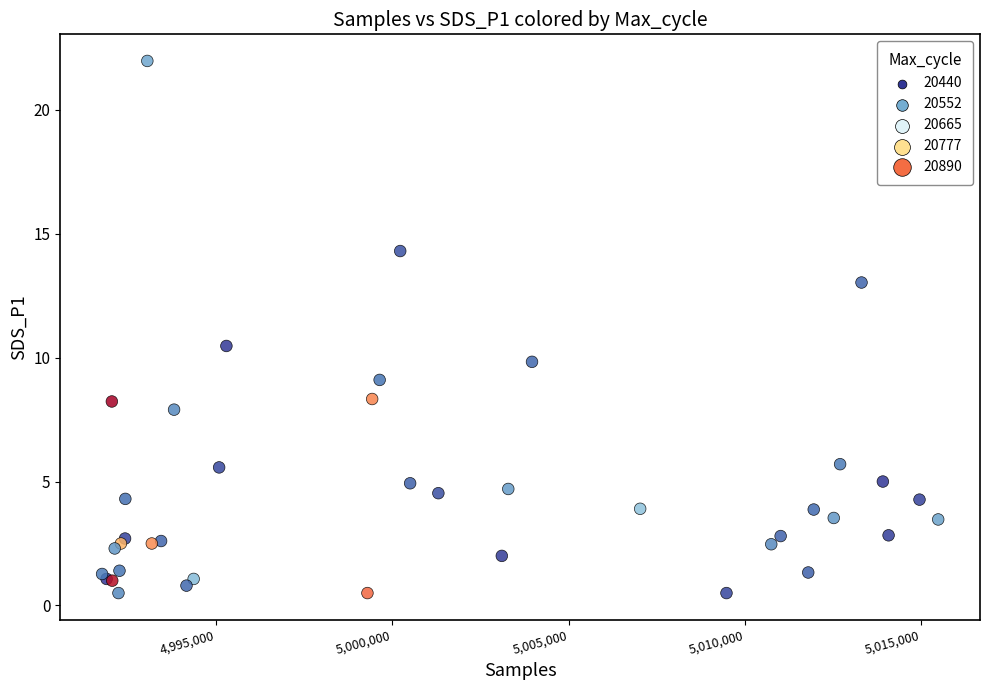

What Y value in the scatter plot is closest to 11?

10.5